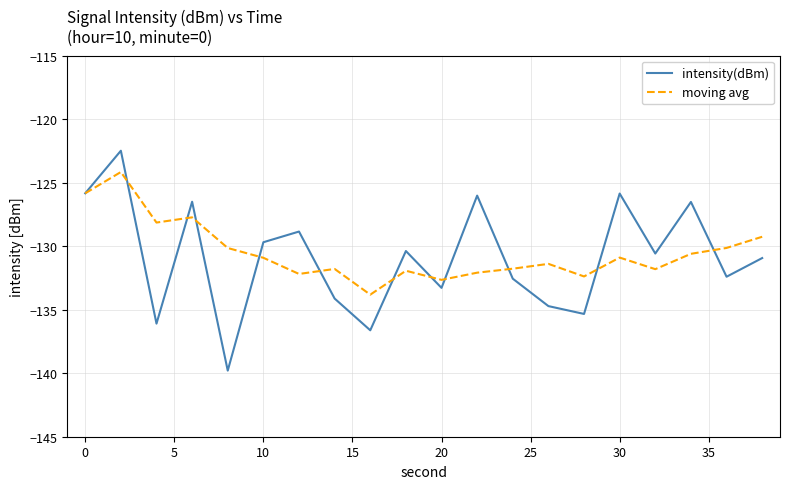

What is the maximum value for moving avg?

-124.2